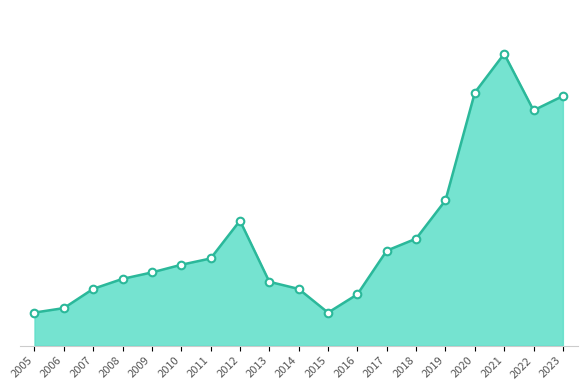

Is this an area chart (filled region under the line)?

Yes